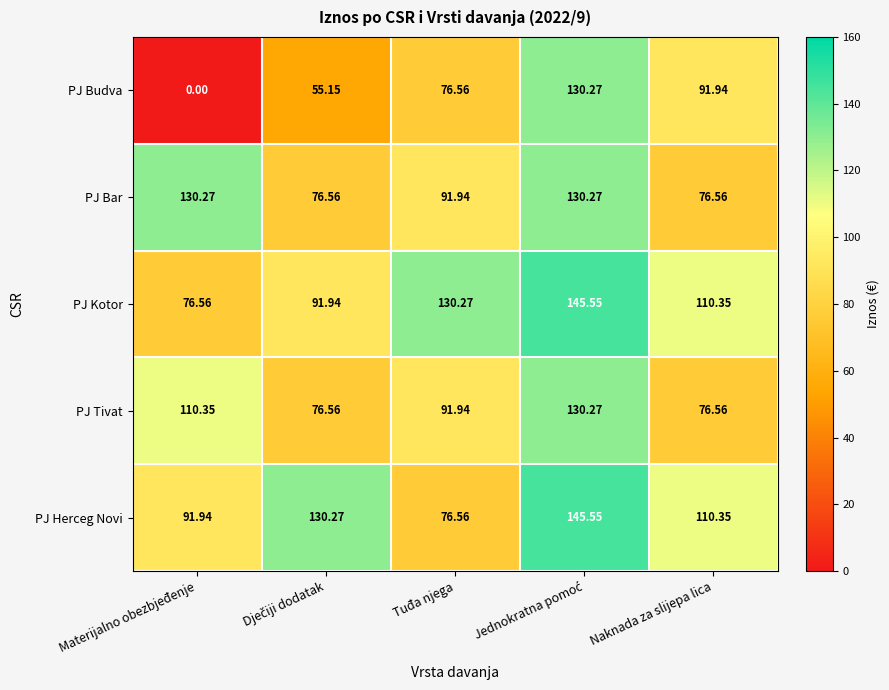

Which series has the widest spread of values?

PJ Budva